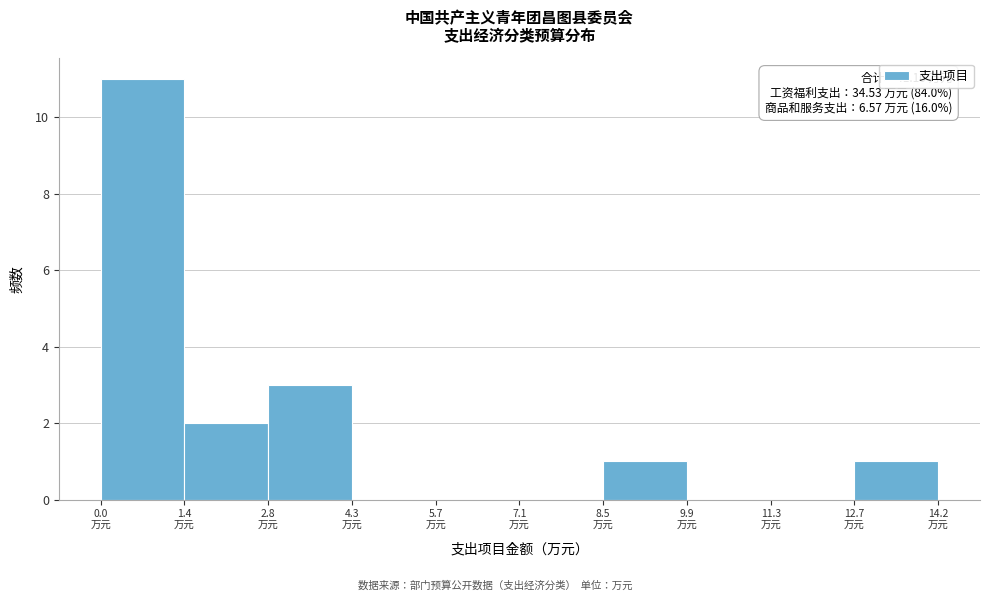

Which range on the x-axis has the tallest bar?

0.0 to 1.4